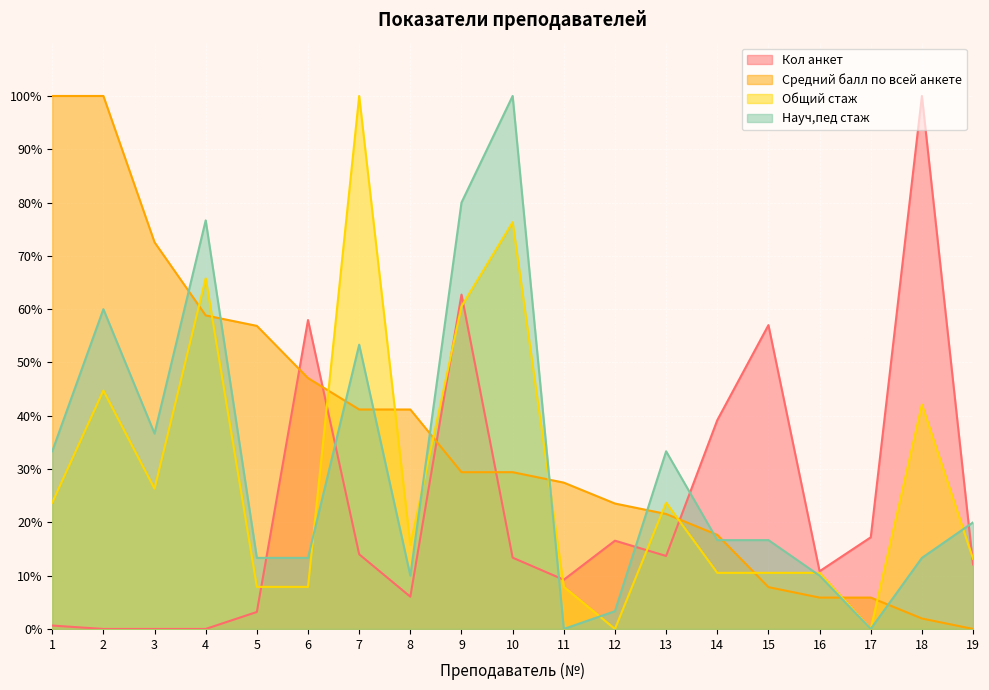

At which label is Средний балл по всей анкете closest to 50?

6